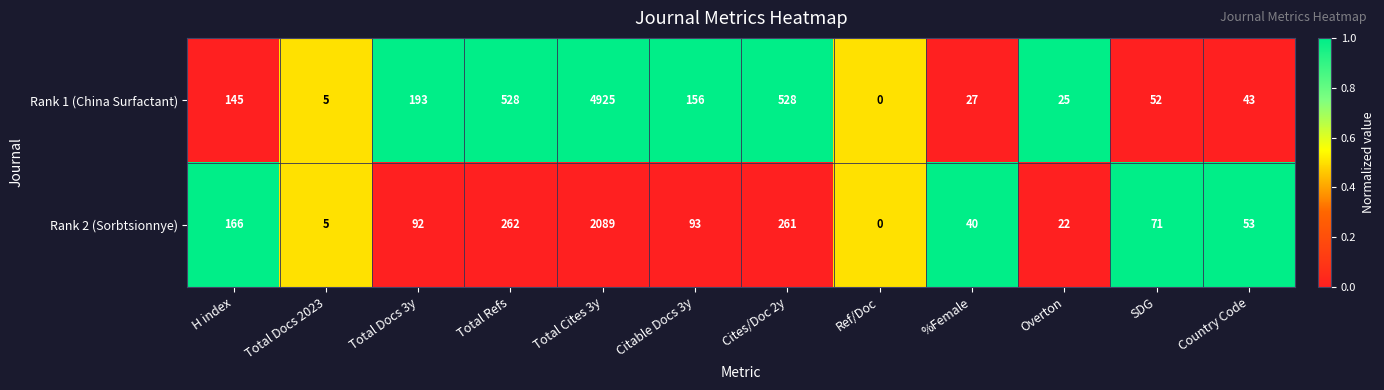

Which label corresponds to the smallest value in the chart?

Ref/Doc